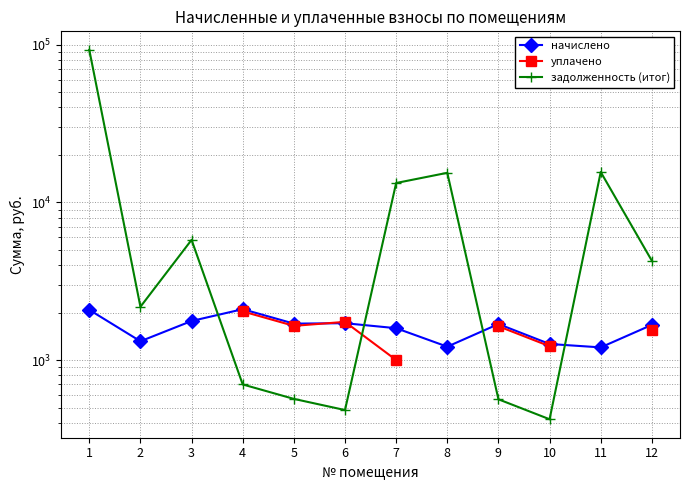

After their last crossing, which series has the higher values: начислено or задолженность (итог)?

задолженность (итог)